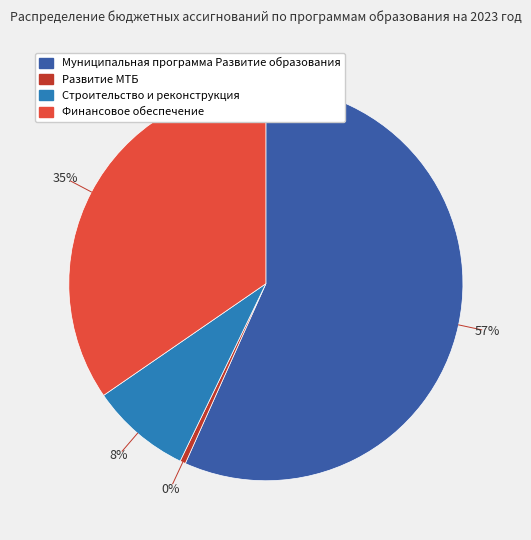

Which category accounts for the majority?

Муниципальная программа Развитие образования